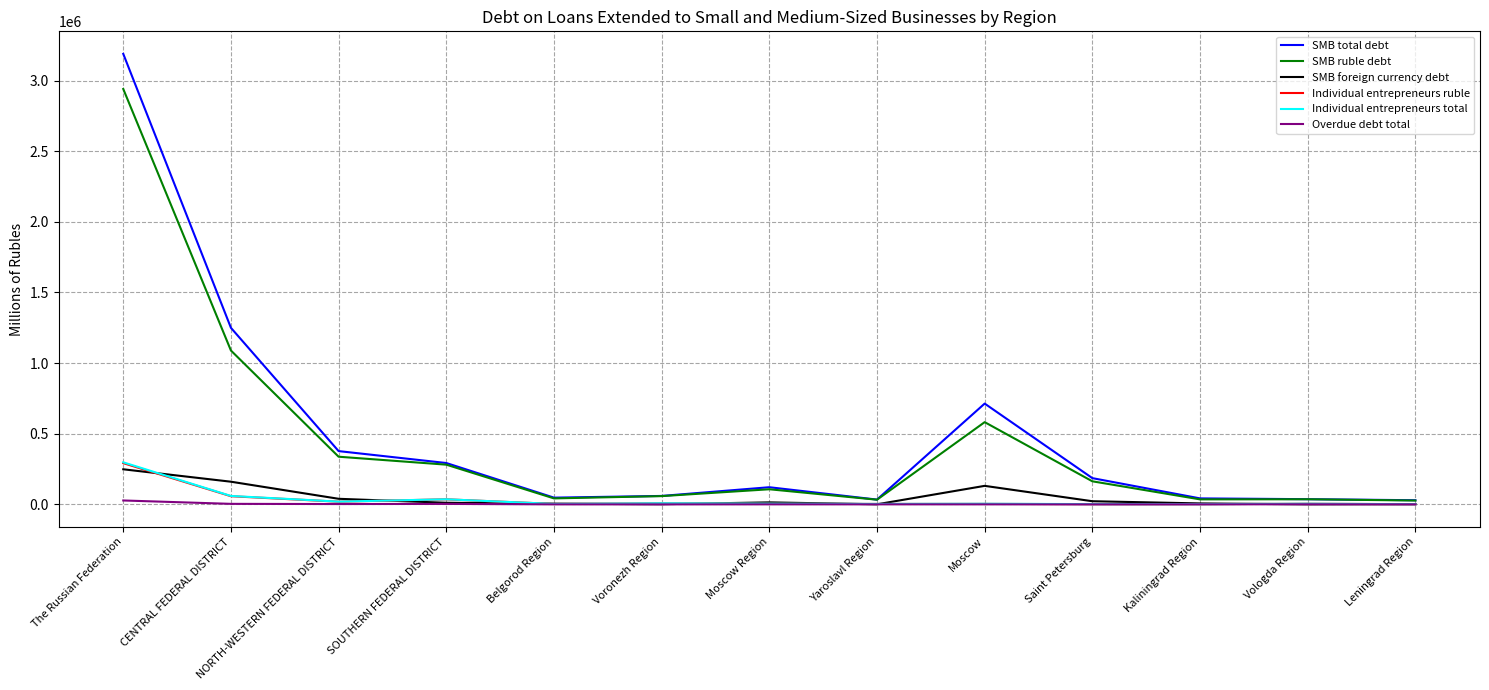

The value of SMB total debt at NORTH-WESTERN FEDERAL DISTRICT is 185282. True or false?

False